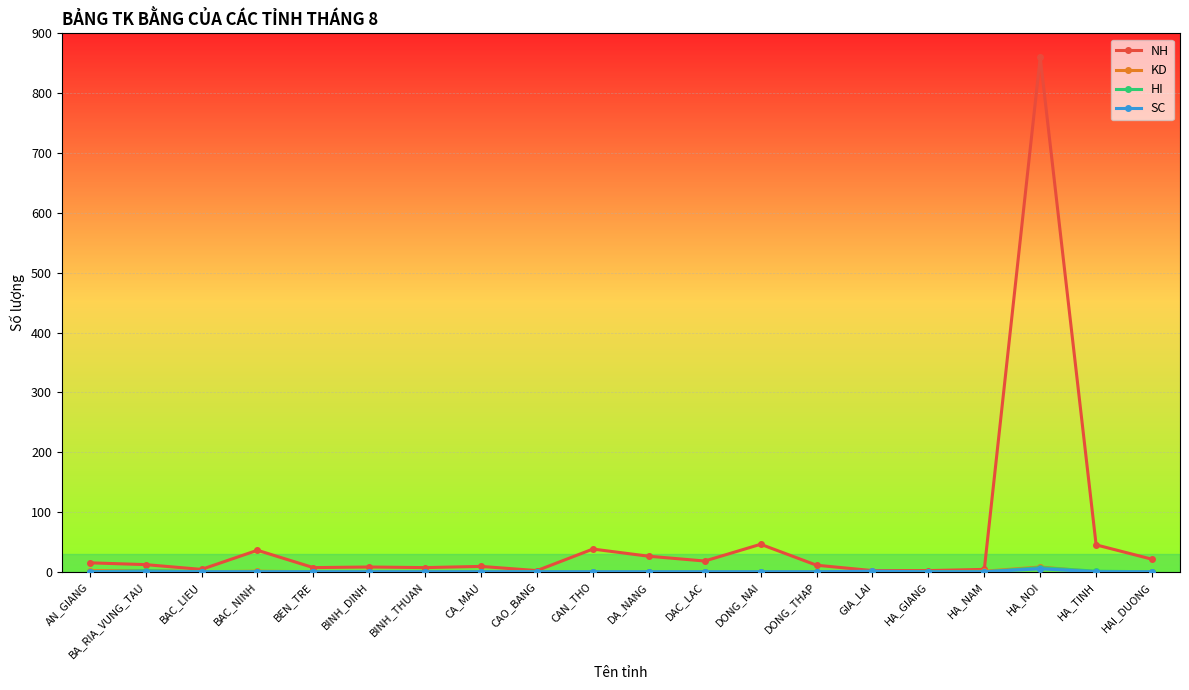

What is the spread (max minus min) of values at BAC_NINH?

36